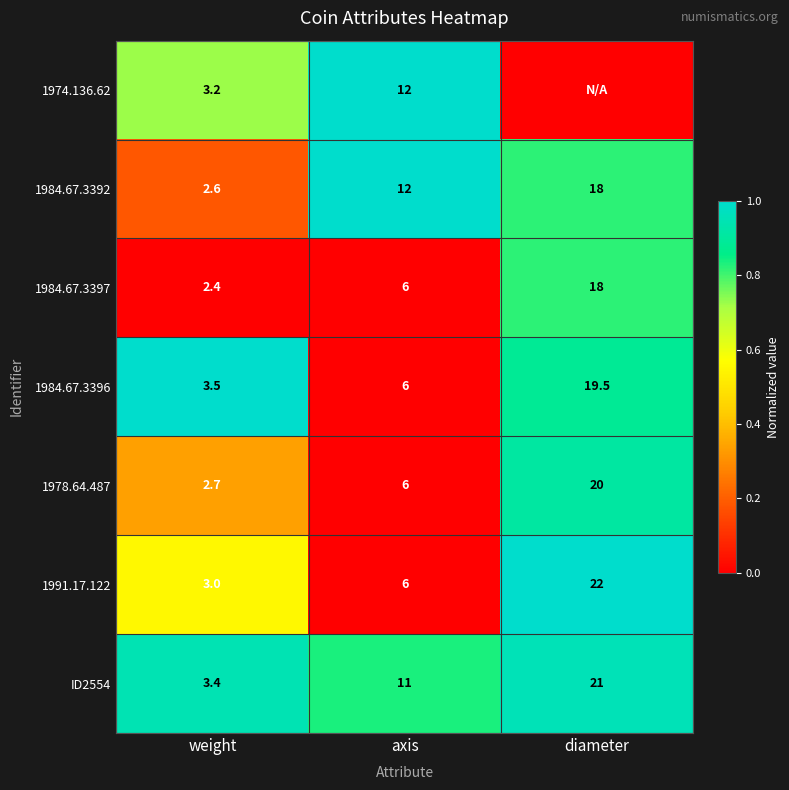

Which category has the lowest value in the 1984.67.3392 series?

weight